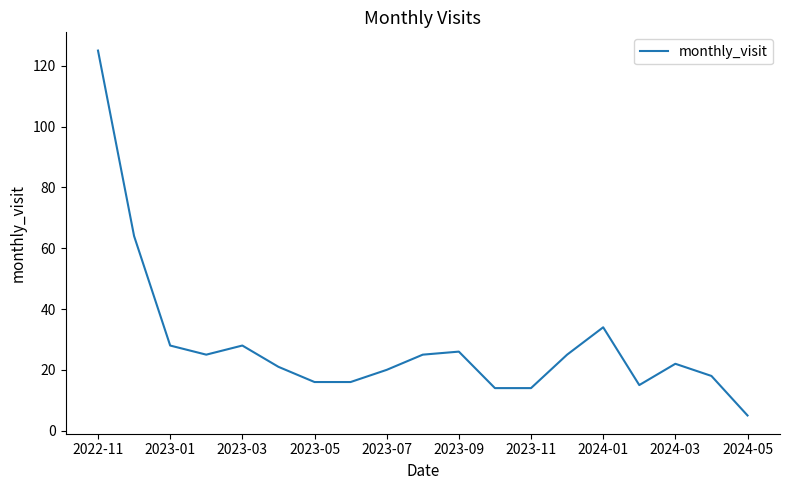

What is the maximum value shown in the chart?

125